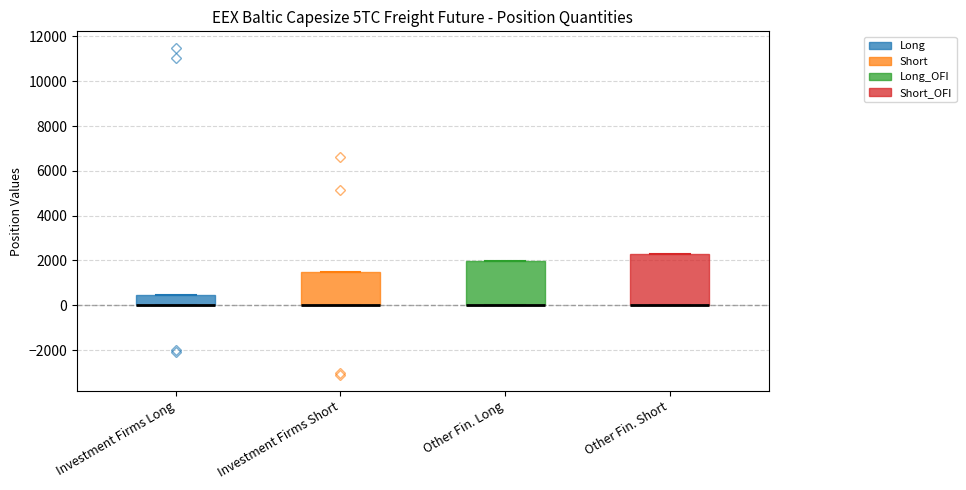

Reading left to right, read every box against the y-axis: the position of its median line, the range the box covers, and the ends of its whiskers. The values are not printed on the chart, so give them approximately, as read against the axis.

Investment Firms Long: median 0 (drawn on the box's lower edge), box 0 to 400, whiskers 0 to 400
Investment Firms Short: median 0 (drawn on the box's lower edge), box 0 to 1400, whiskers 0 to 1400
Other Fin. Long: median 0 (drawn on the box's lower edge), box 0 to 2000, whiskers 0 to 2000
Other Fin. Short: median 0 (drawn on the box's lower edge), box 0 to 2200, whiskers 0 to 2200